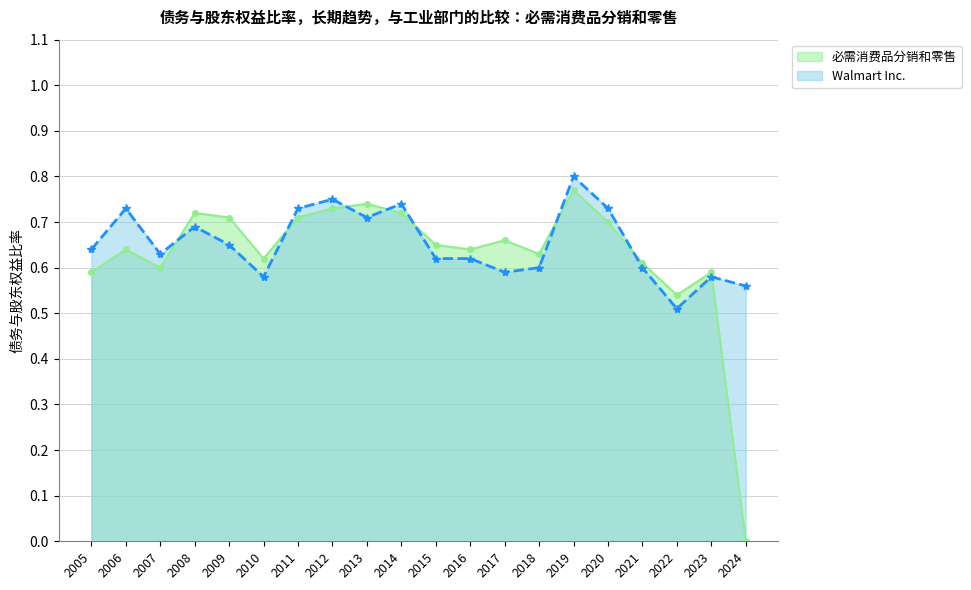

Between 2015 and 2018, which series saw the biggest shift?

必需消费品分销和零售